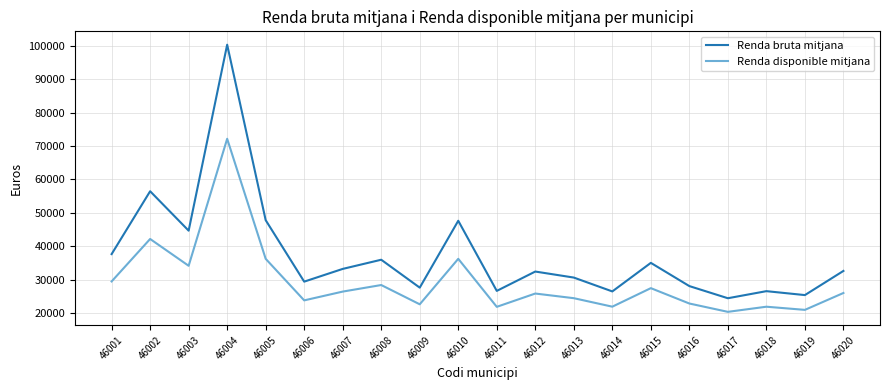

Where does the Renda disponible mitjana series first go above 26008?

46001